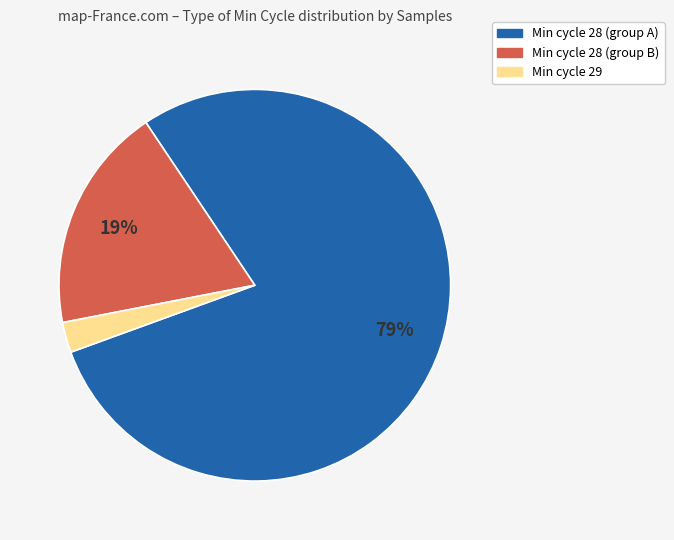

To the nearest percent, what is the average slice percentage?

33%